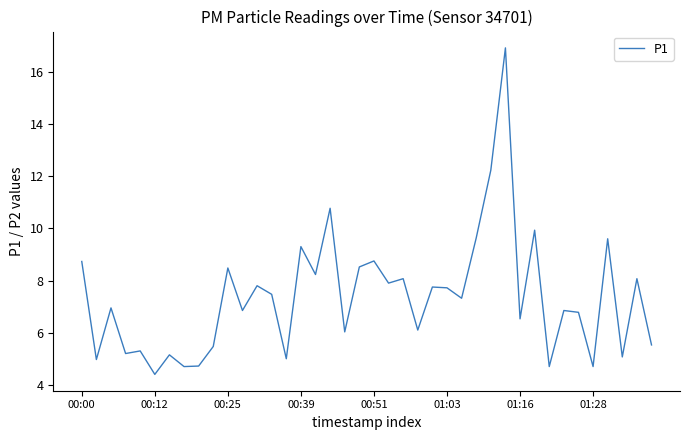

What is the minimum value shown in the chart?

4.4